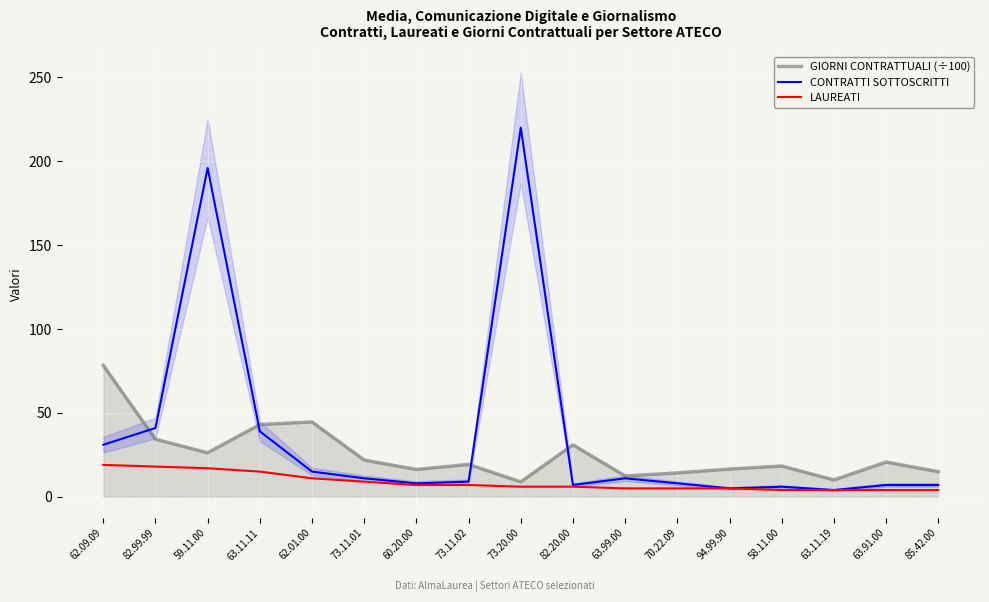

What is the difference between the second highest and second lowest values in the GIORNI CONTRATTUALI (÷100) series?

34.5